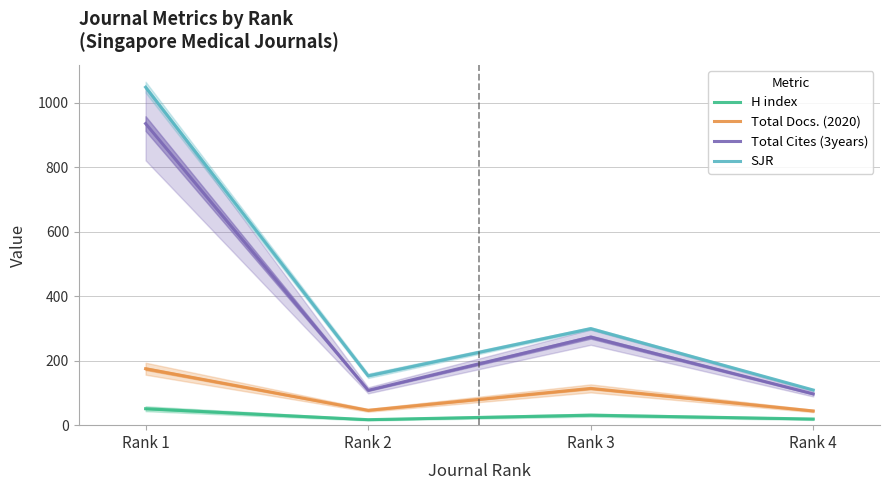

Reading left to right, extract all data points from this chart.

H index: Rank 1=51.0	Rank 2=17.0	Rank 3=31.0	Rank 4=19.0
Total Docs. (2020): Rank 1=175.0	Rank 2=46.0	Rank 3=114.0	Rank 4=44.0
Total Cites (3years): Rank 1=935.0	Rank 2=108.0	Rank 3=273.0	Rank 4=97.0
SJR: Rank 1=1047.8	Rank 2=153.0	Rank 3=299.5	Rank 4=109.0